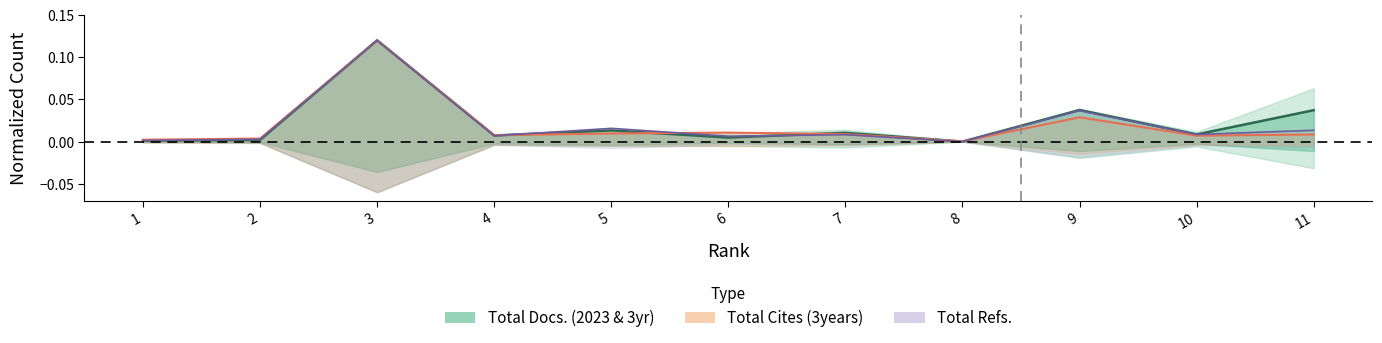

At which category does the data reach its first local valley?

4